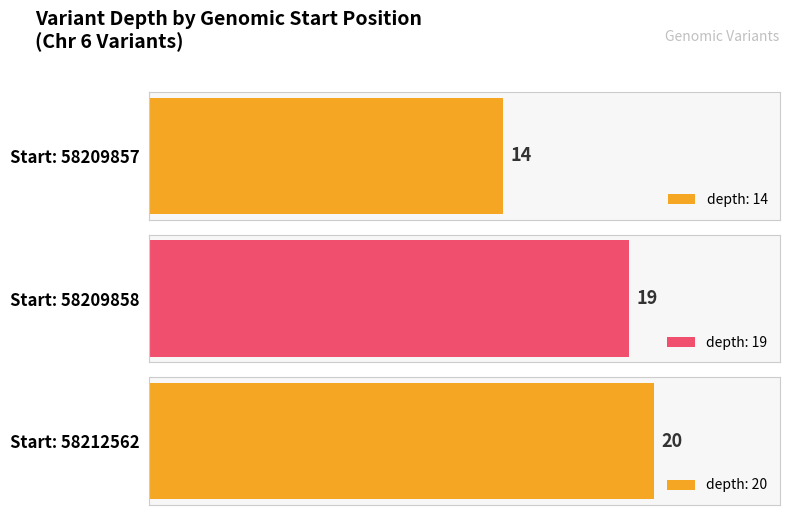

What value does the data have at 58209857?

14